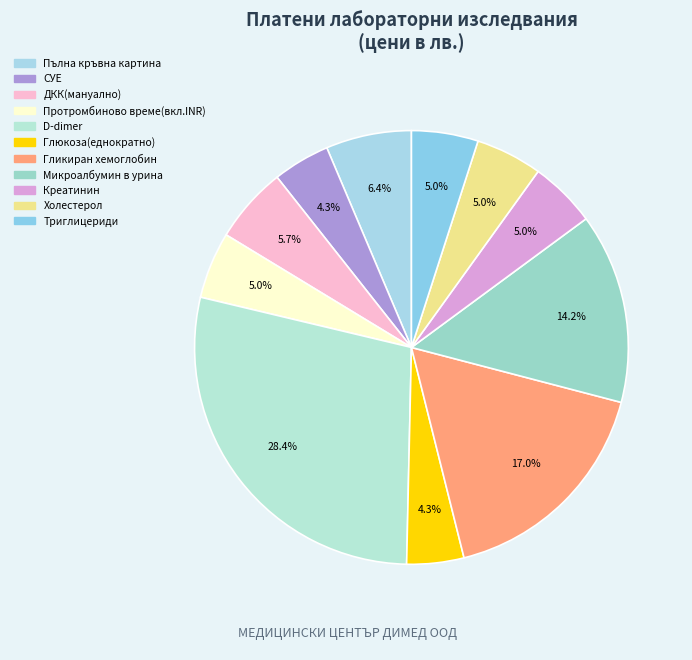

Rank the categories by value from lowest to highest.

СУЕ, Глюкоза(еднократно), Протромбиново време(вкл.INR), Креатинин, Холестерол, Триглицериди, ДКК(мануално), Пълна кръвна картина, Микроалбумин в урина, Гликиран хемоглобин, D-dimer